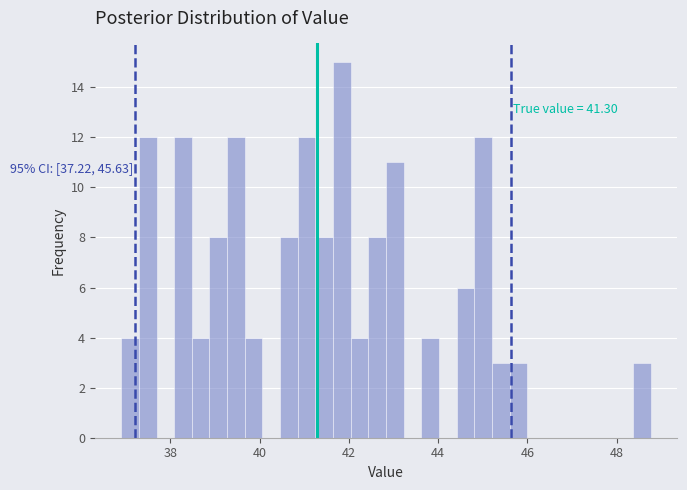

Read against the x-axis, roughly where is the centre of the tallest bar?

41.8